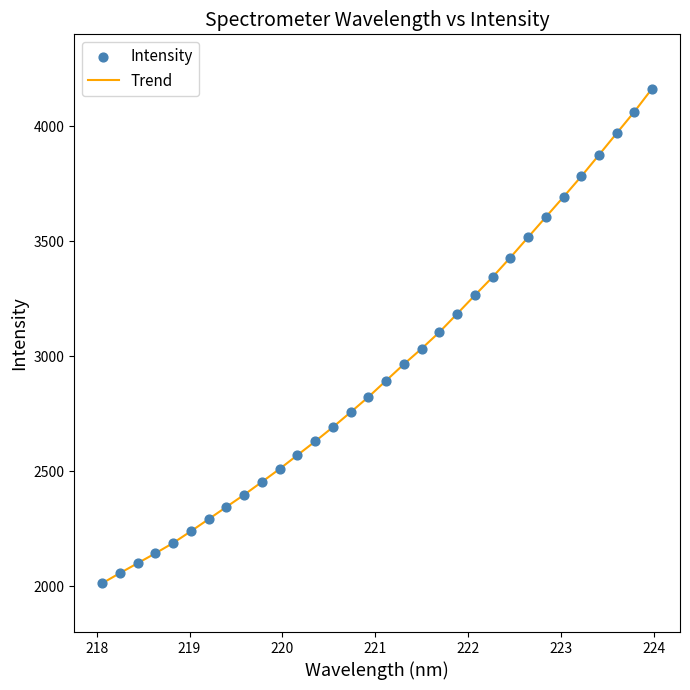

What is the maximum value shown in the chart?

4164.2